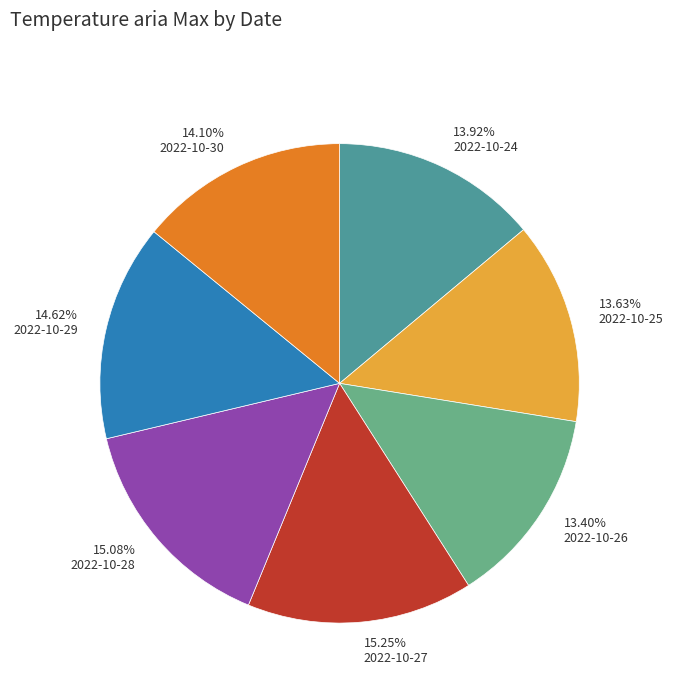

Does 13.92% 2022-10-24 account for over 50% of the chart?

No